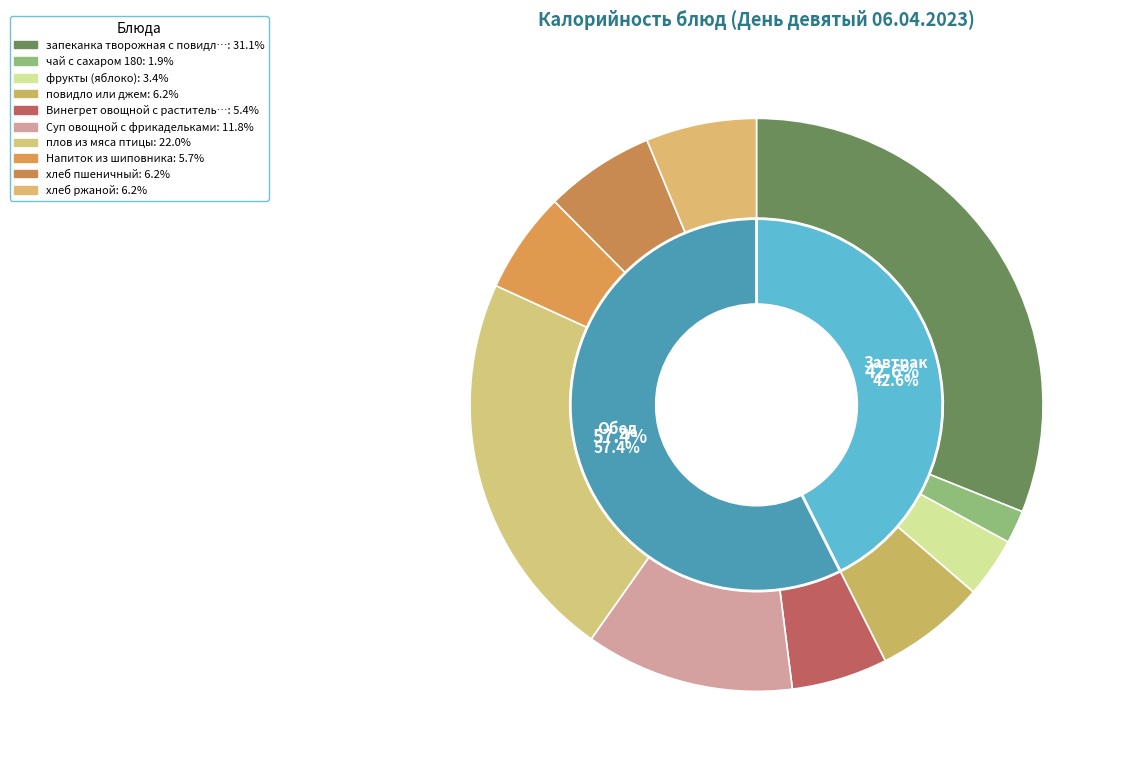

True or false: запеканка творожная с повидлом accounts for 31% of the total.

True